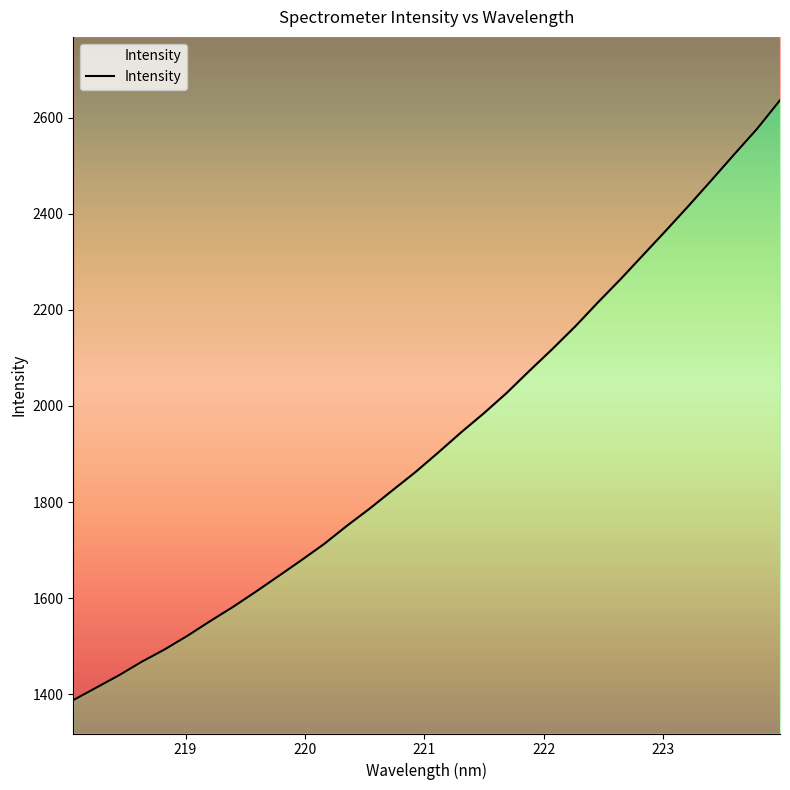

Read the value at 218.6332.

1467.9